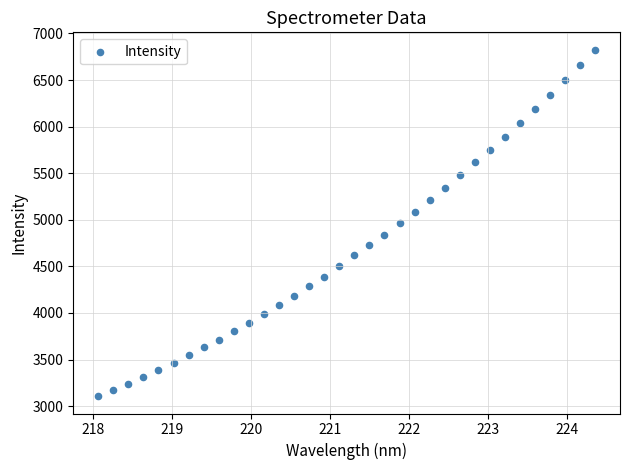

What is the range of Y values (max minus min)?

3718.9